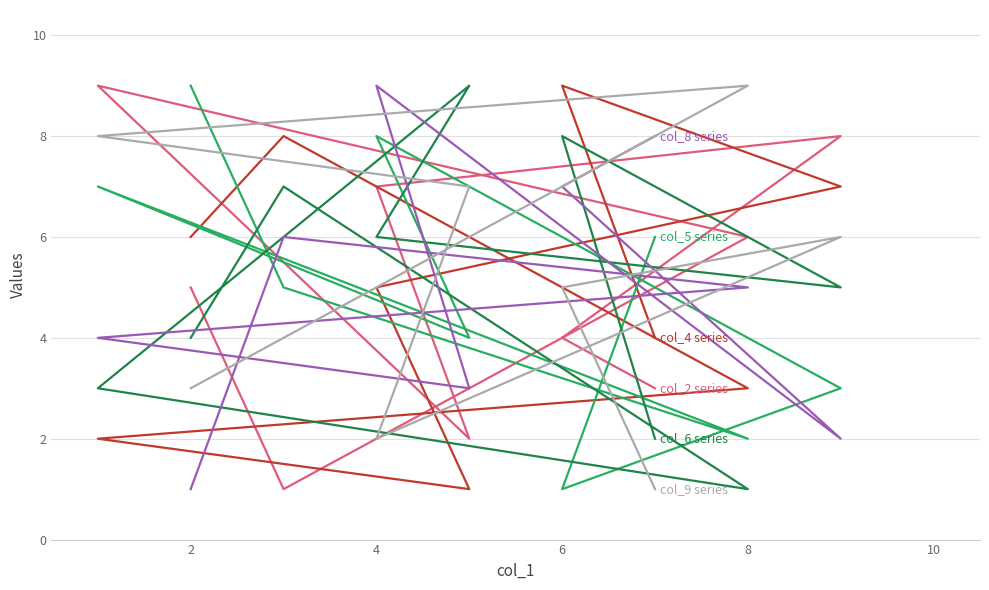

Which series has the largest total across all categories?

col_2 series